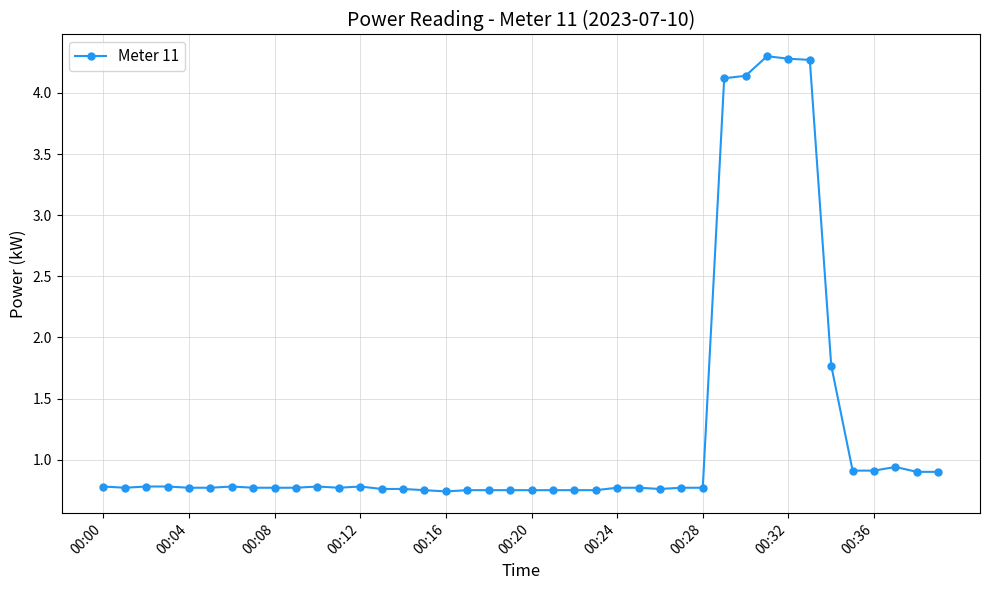

True or false: there are more than 0 points higher than both neighbors.

True